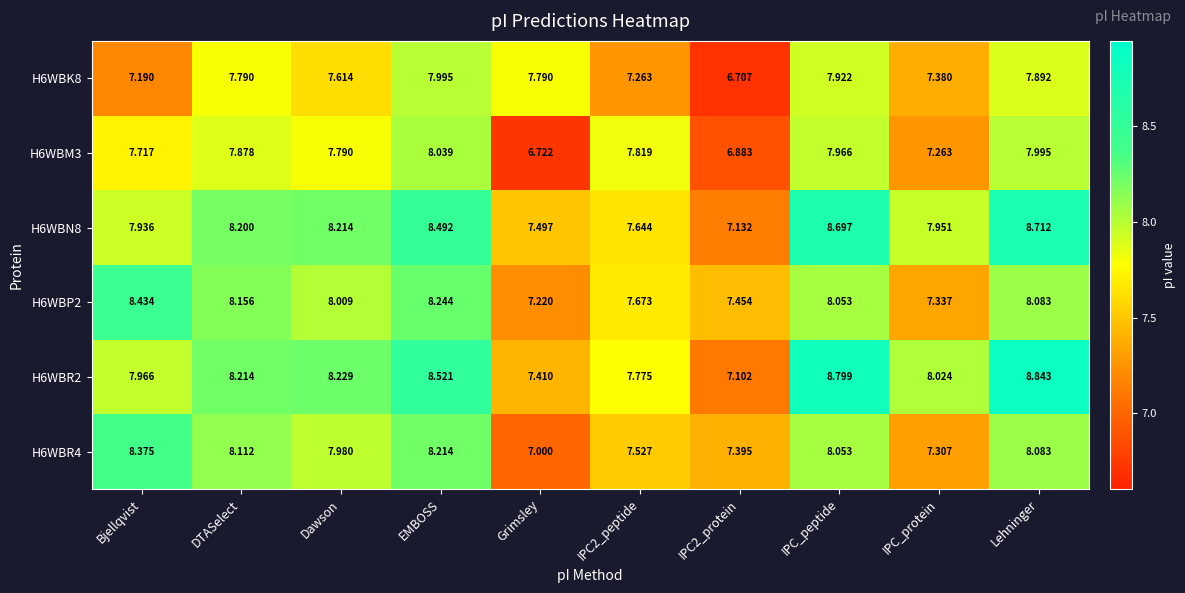

How many values in the H6WBN8 series exceed 8?

5